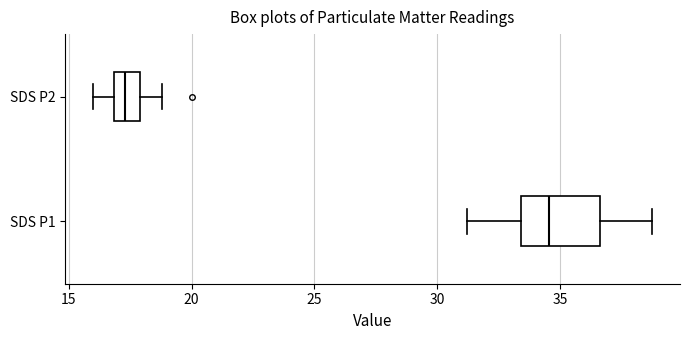

Reading bottom to top, transcribe this box plot: for each box, give where its median line is, the range the box spans, and where its two whiskers end, as read against the x-axis. The values are not printed on the chart, so give them approximately, as read against the axis.

SDS P1: median 34.5, box 33.5 to 36.5, whiskers 31.0 to 39.0
SDS P2: median 17.5, box 17.0 to 18.0, whiskers 16.0 to 19.0